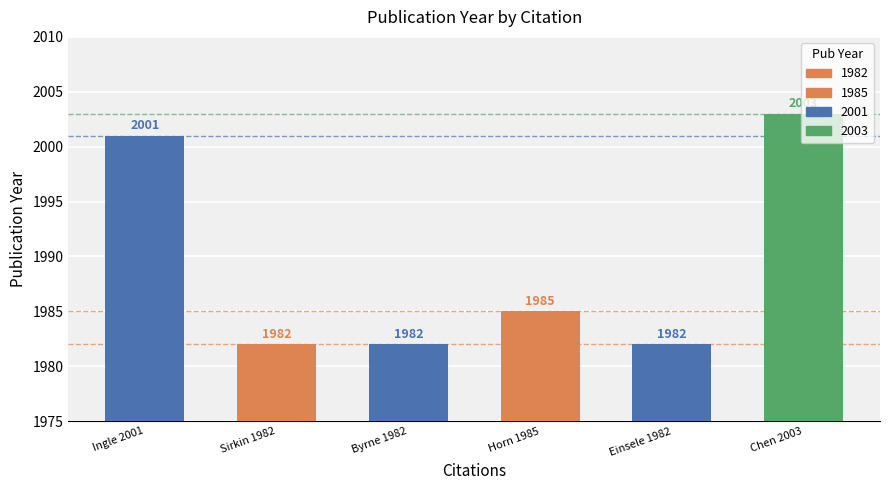

Reading right to left, list all the values displayed in this chart.

2003	1982	1985	1982	1982	2001